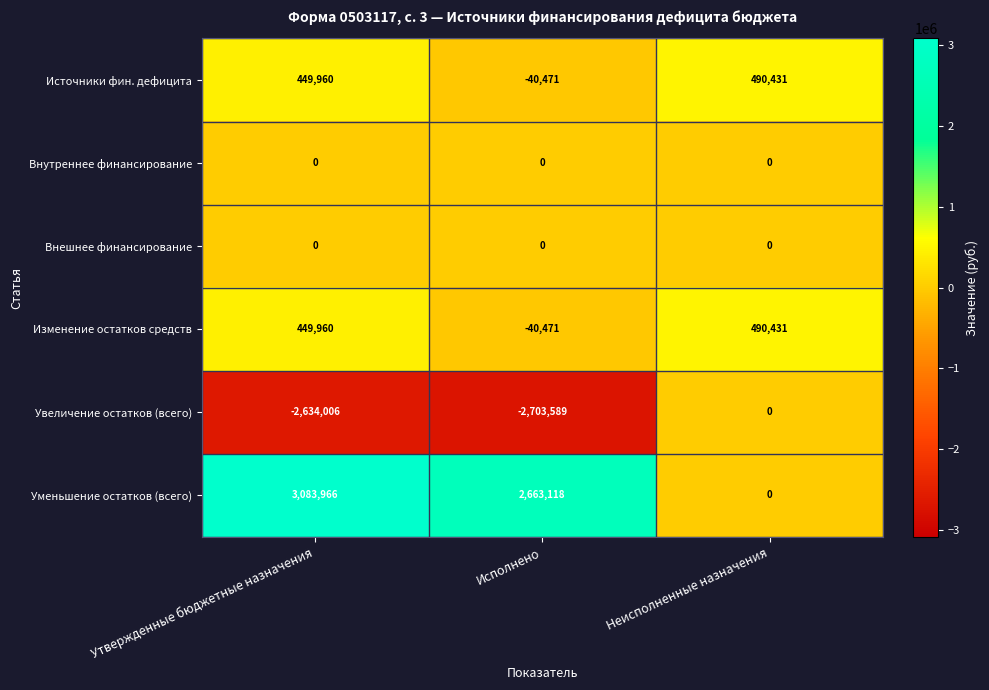

Between Исполнено and Неисполненные назначения, which series saw the biggest shift?

Увеличение остатков (всего)